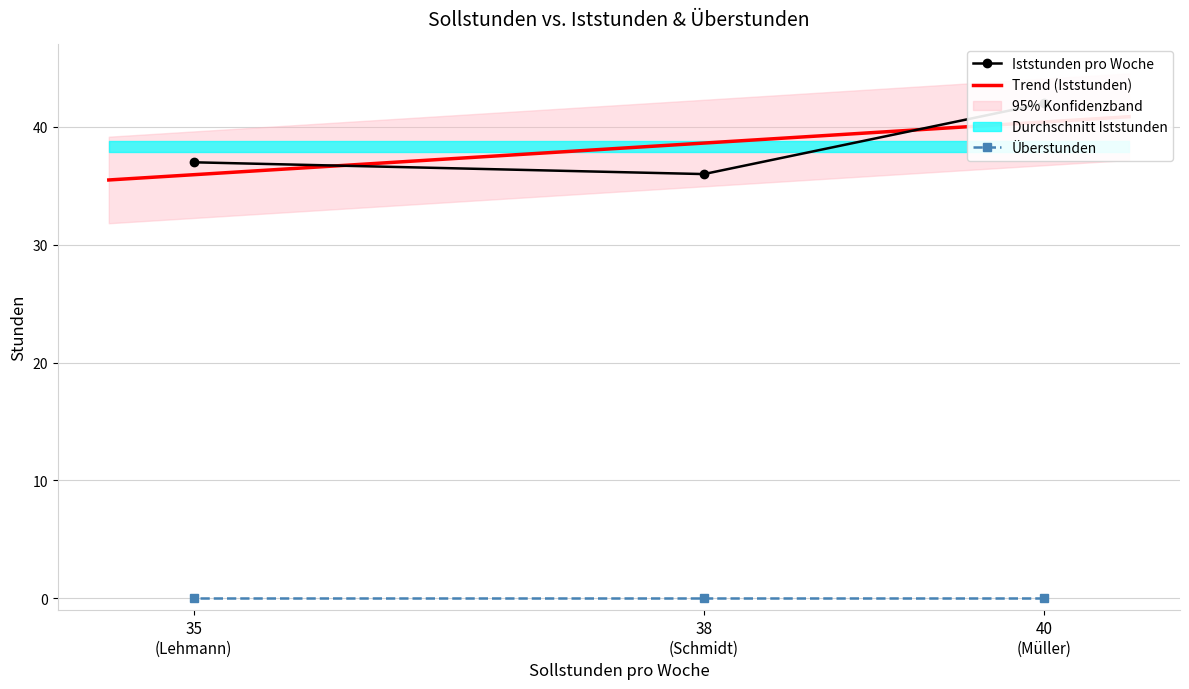

Where does the data first go above 37?

40 (Müller)